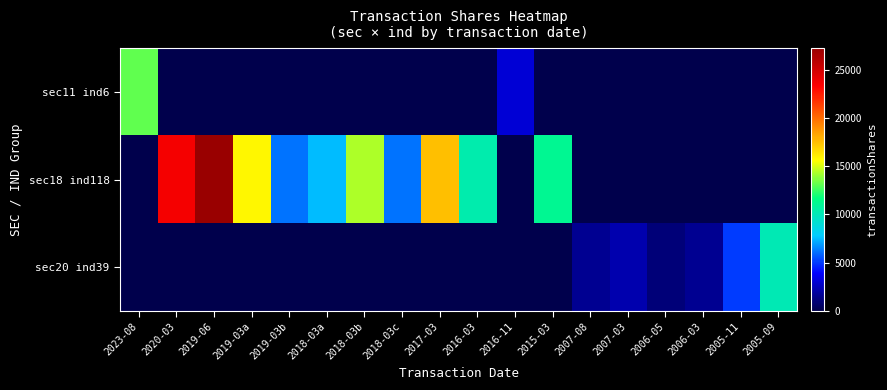

Which series changed the most between 2015-03 and 2006-03?

sec18 ind118